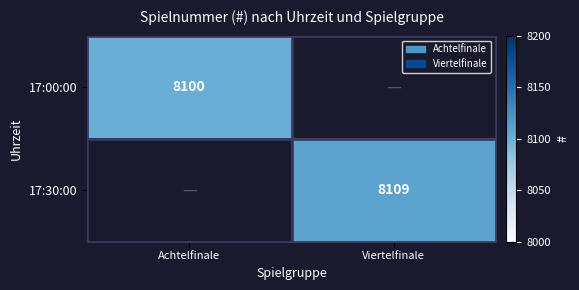

Count the number of categories in the chart.

2